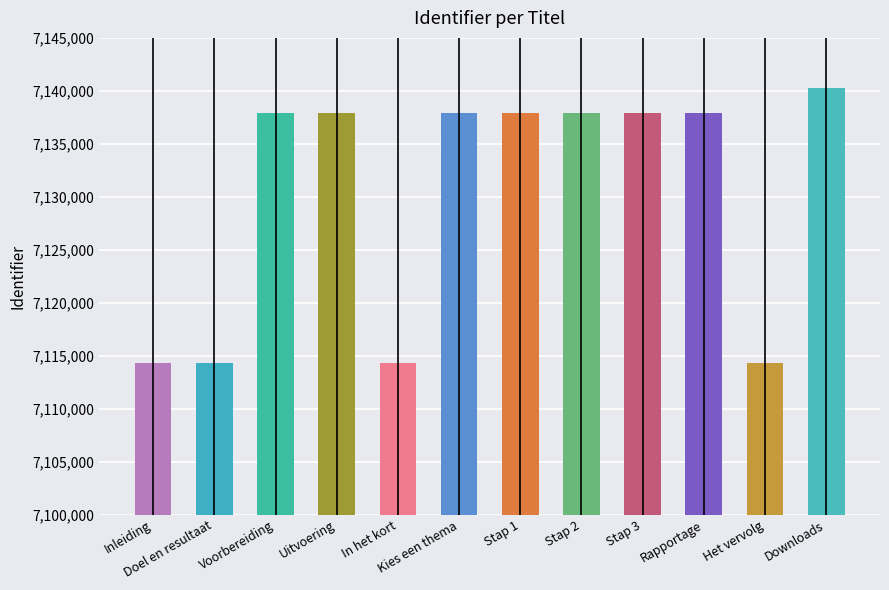

The chart shows a value of 1965227 at Doel en resultaat. True or false?

False